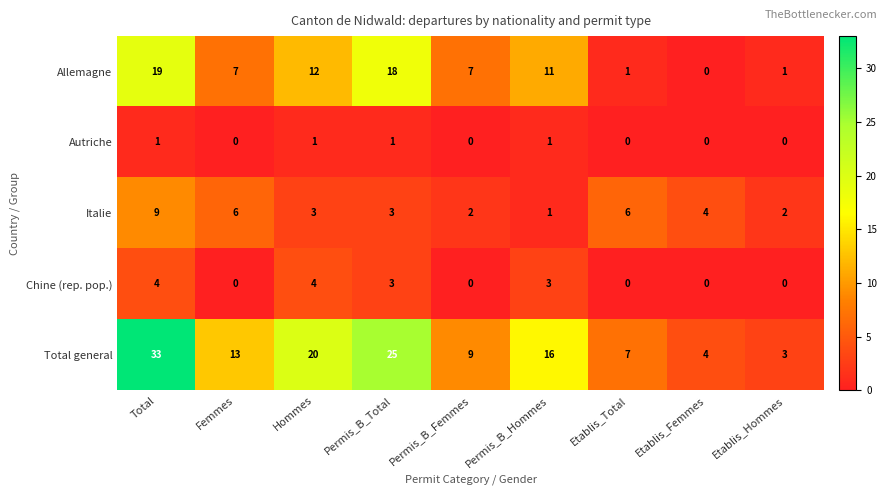

List the series in order of their peak value, lowest first.

Autriche, Chine (rep. pop.), Italie, Allemagne, Total general